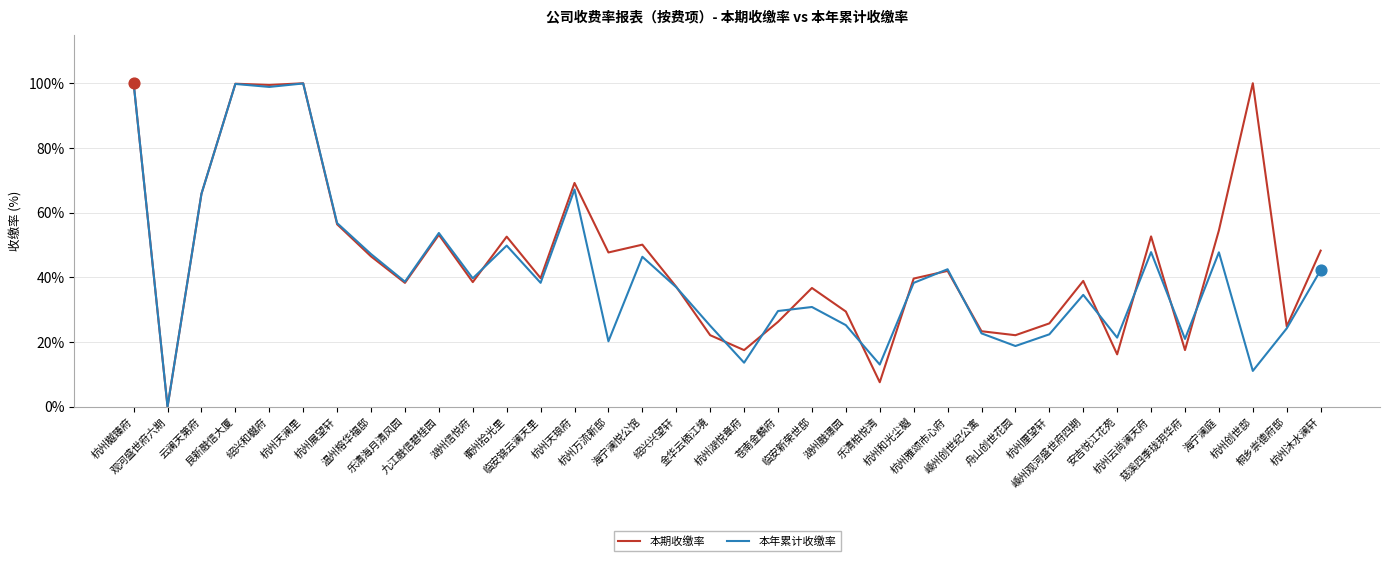

What is the maximum value shown in the chart?

100.0